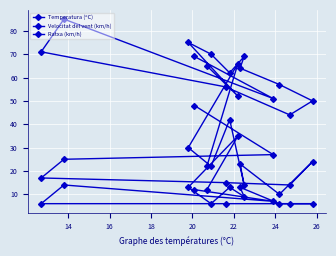

True or false: Ratxa (km/h) has a value of 14 at 22.

True